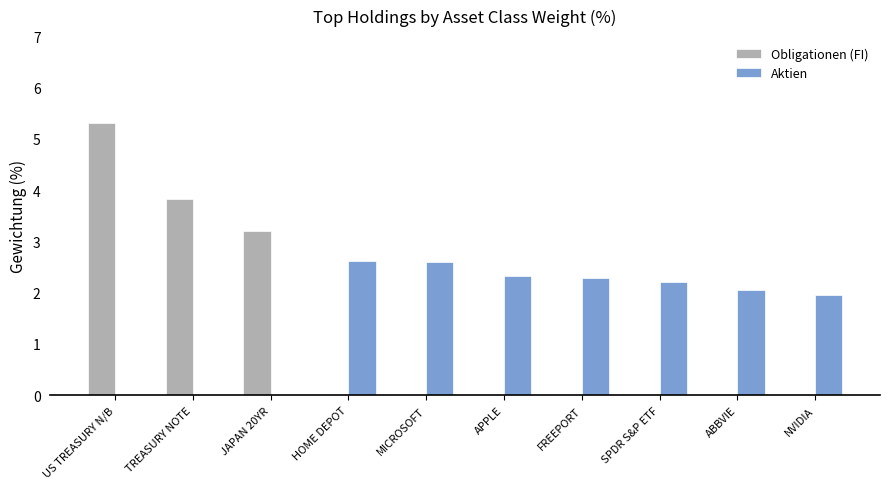

At which category is the sum across all series the highest?

US TREASURY N/B